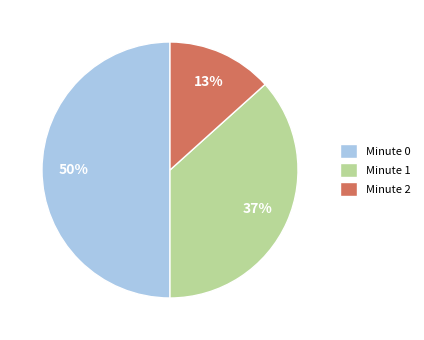

Combined, do Minute 0 and Minute 1 account for over 50%?

Yes